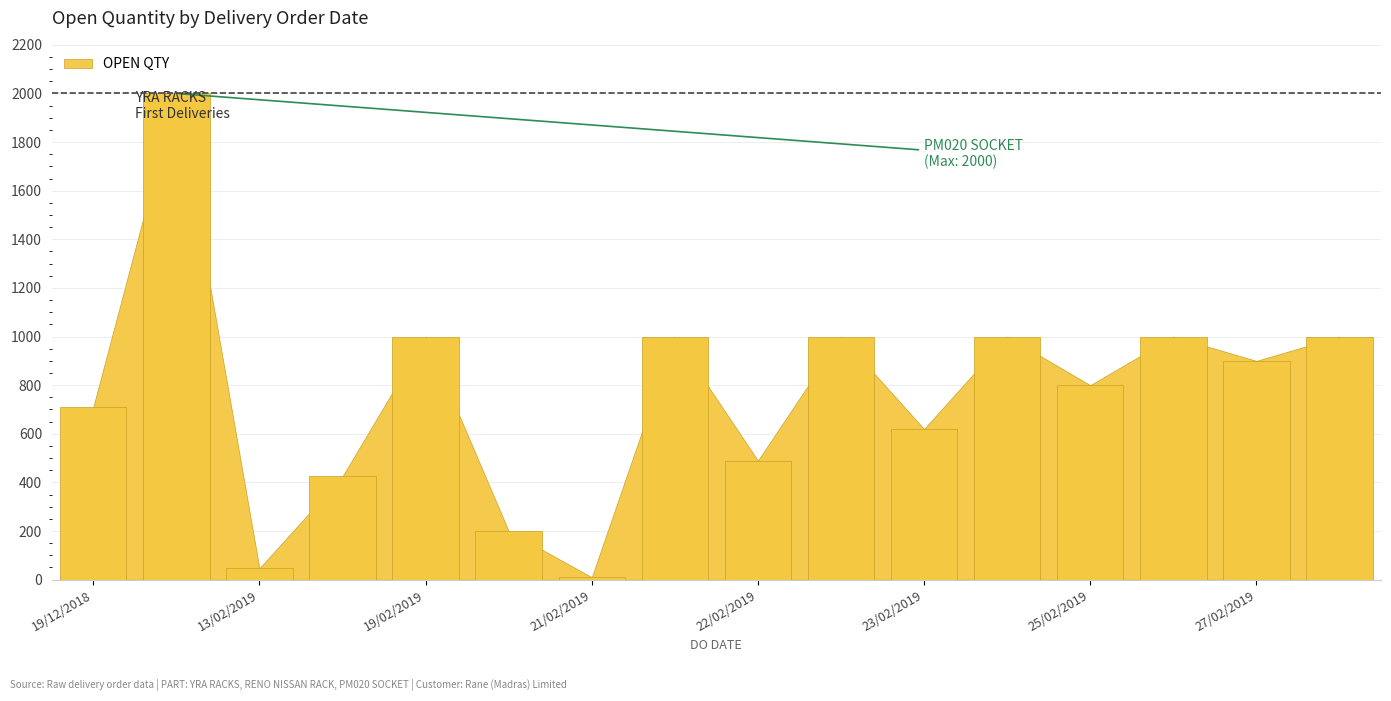

What is the maximum value shown in the chart?

2000